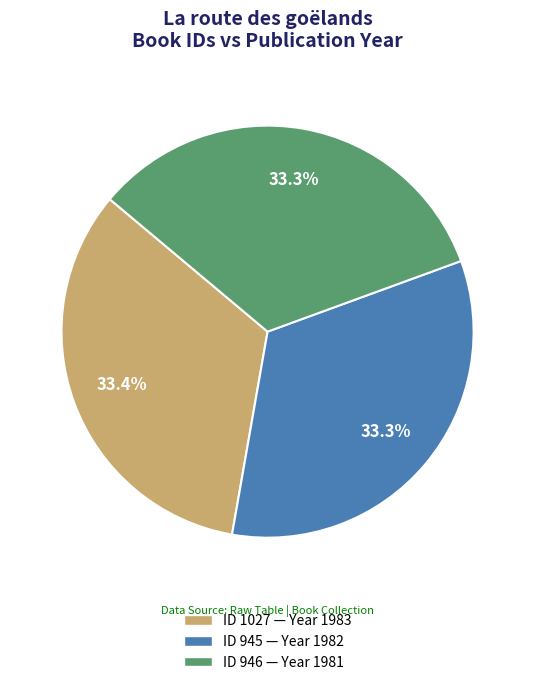

Is there a majority slice in this chart?

No